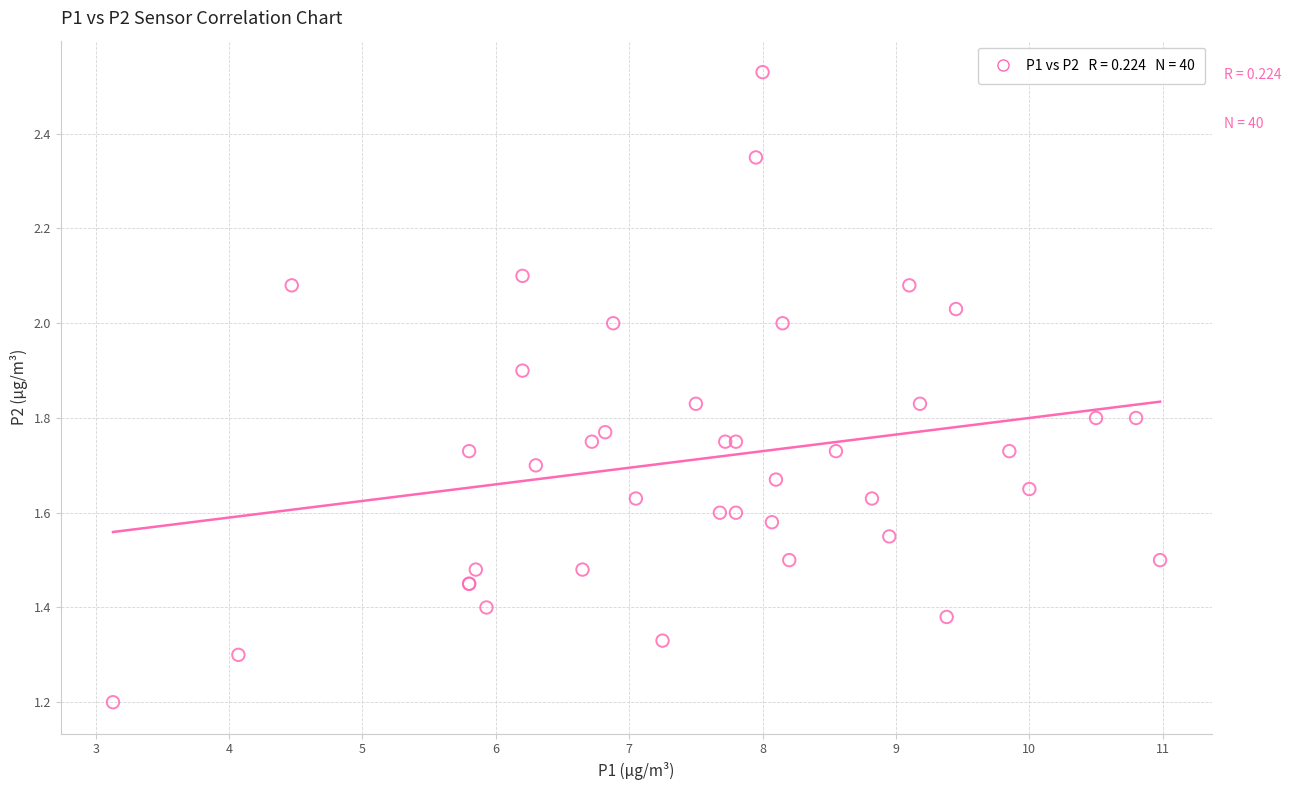

What Y value in the scatter plot is closest to 1?

1.2